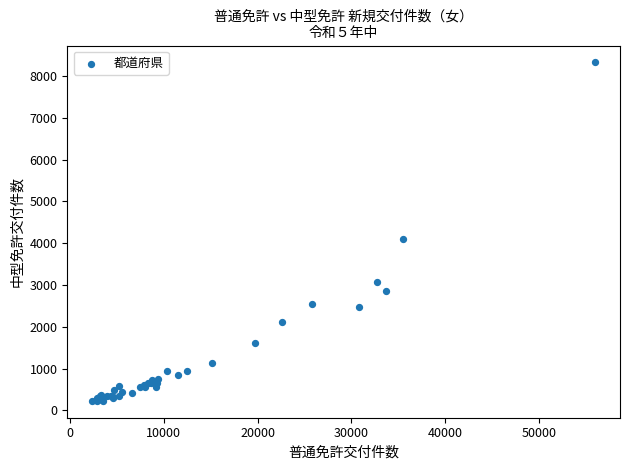

What Y value in the scatter plot is closest to 4276?

4088